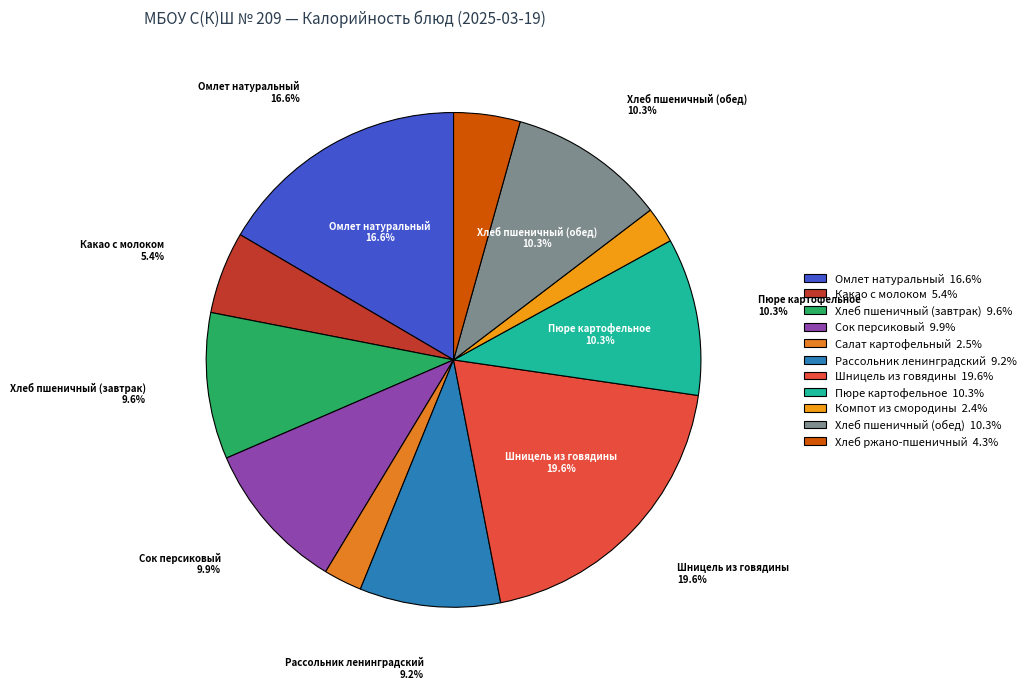

To the nearest percent, what percentage of the pie is Хлеб пшеничный (завтрак)?

10%